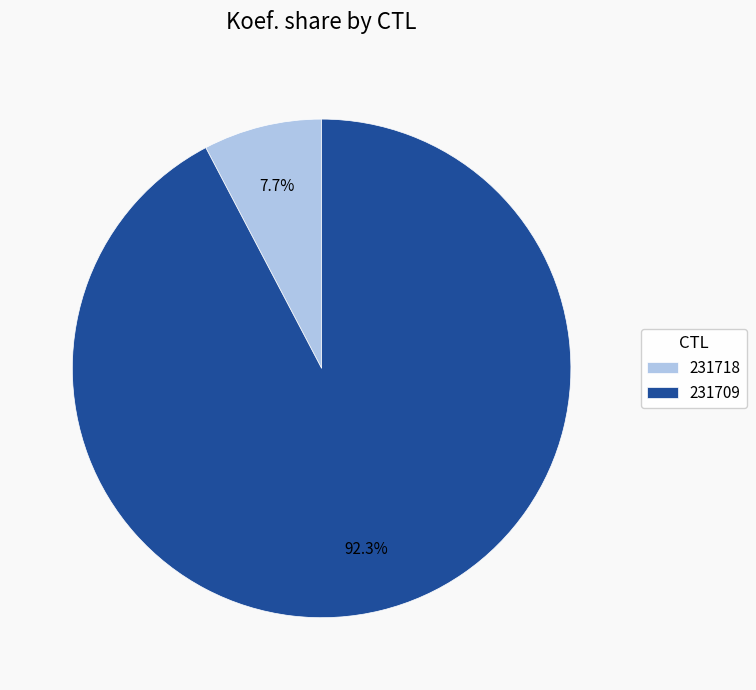

Which category accounts for the majority?

231709